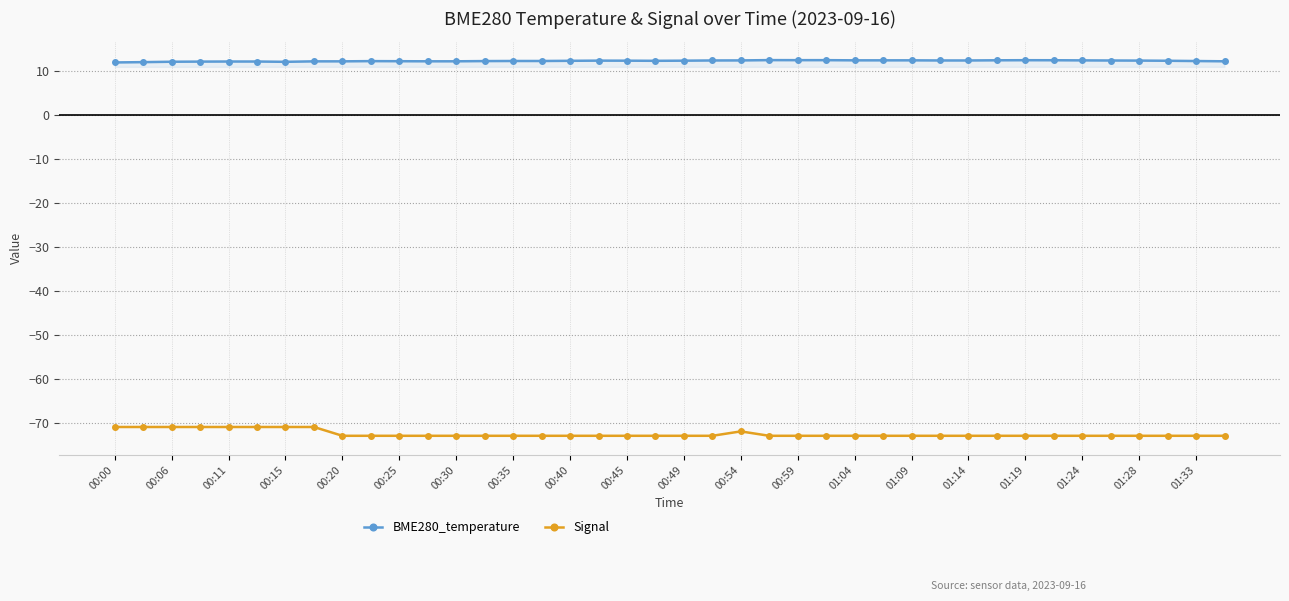

Is this an area chart (filled region under the line)?

No